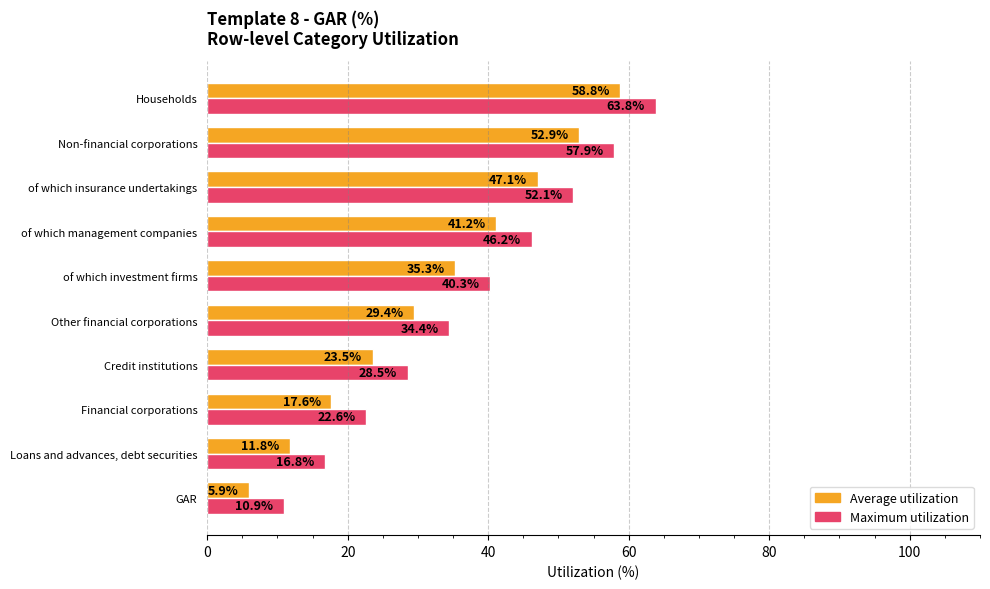

What is the minimum value for Maximum utilization?

10.9